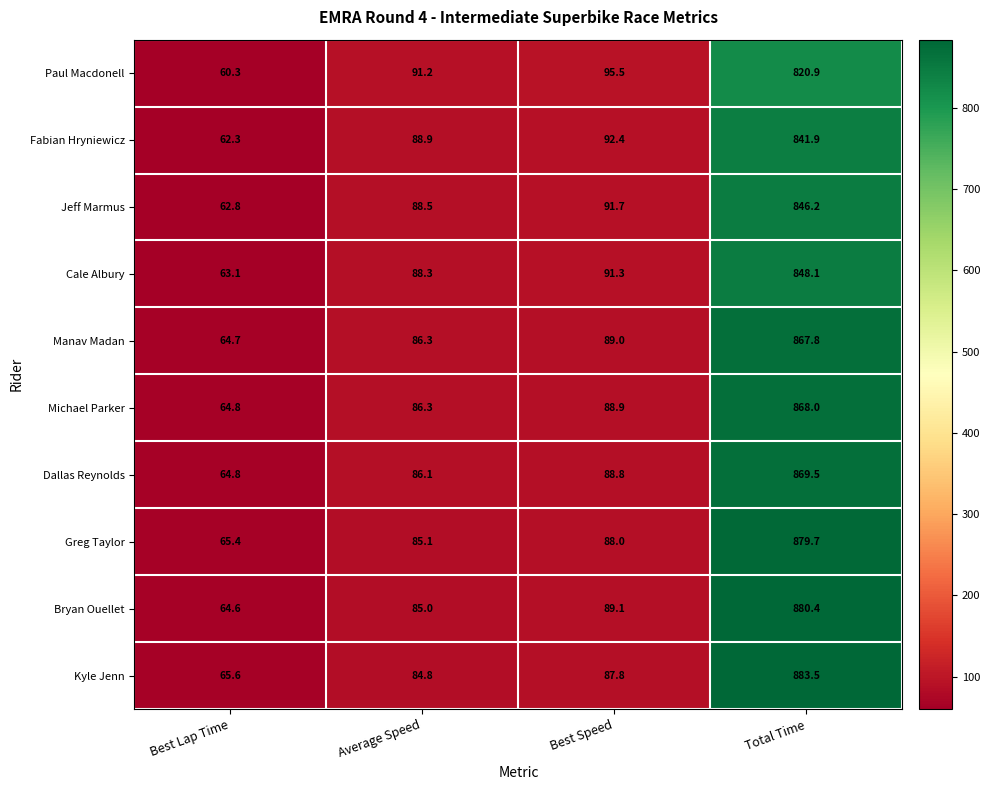

Rank the series by their maximum value, from highest to lowest.

Kyle Jenn, Bryan Ouellet, Greg Taylor, Dallas Reynolds, Michael Parker, Manav Madan, Cale Albury, Jeff Marmus, Fabian Hryniewicz, Paul Macdonell